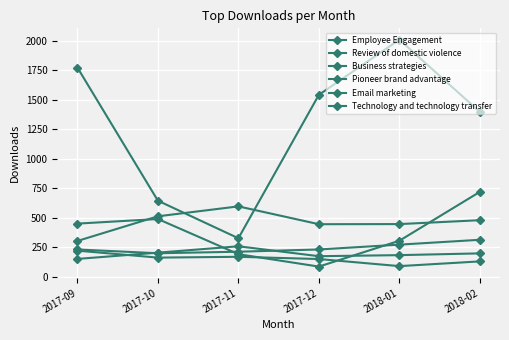

At which category does Technology and technology transfer reach its first local valley?

2017-10